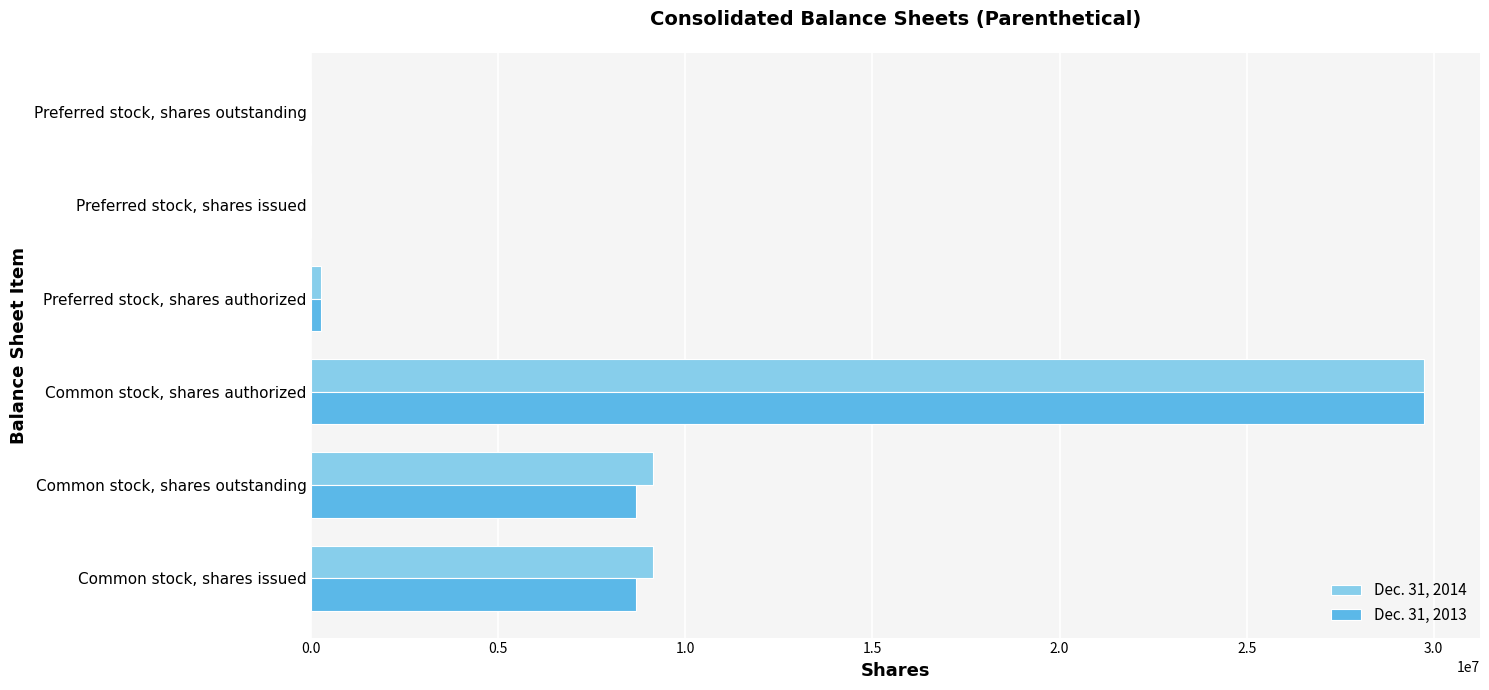

True or false: Dec. 31, 2014 has a value of -18232179 at Preferred stock, shares outstanding.

False